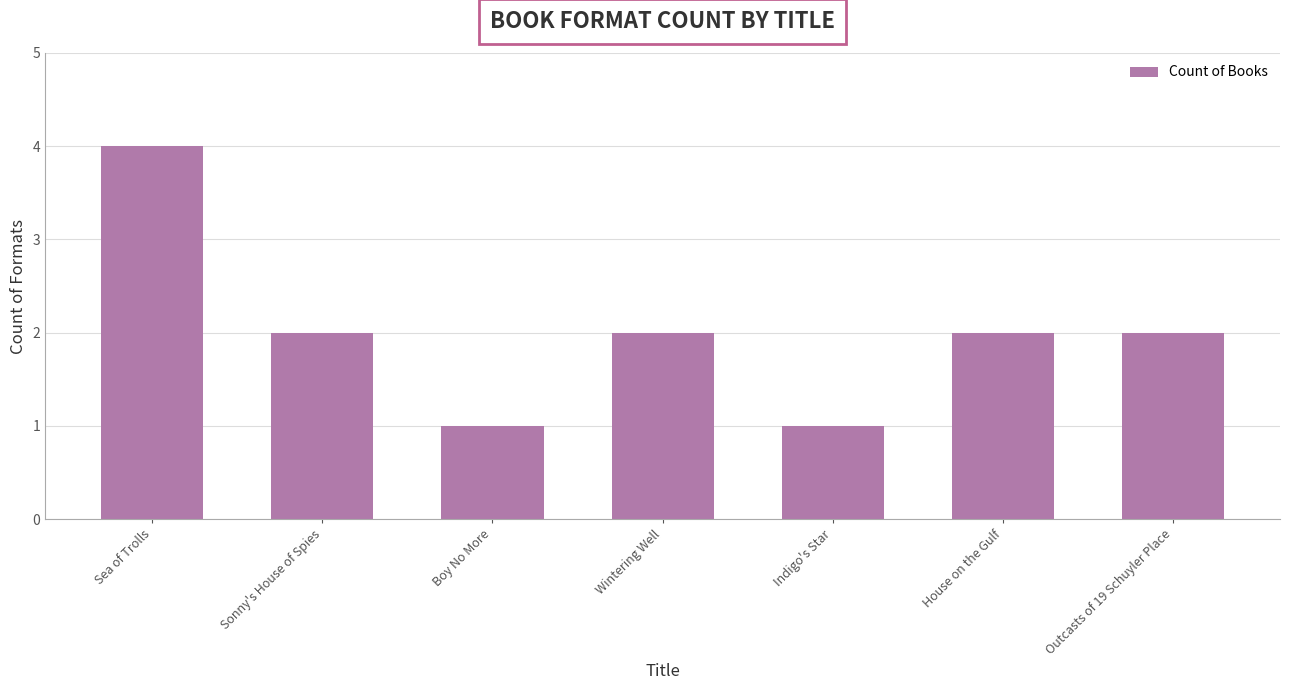

Between Boy No More and House on the Gulf, which is larger?

House on the Gulf